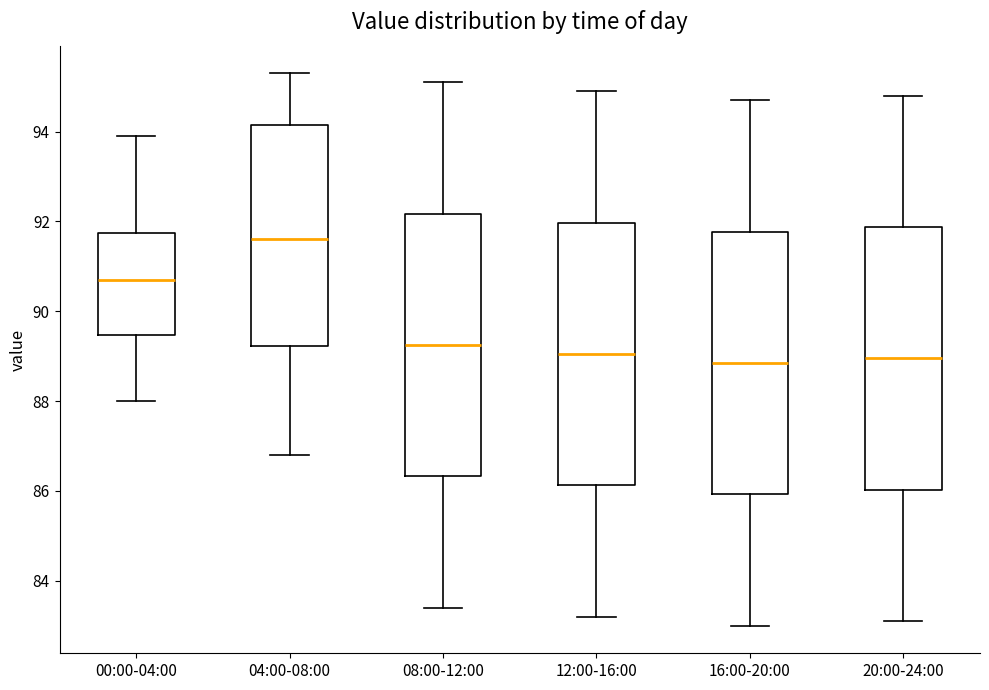

Reading left to right, read every box against the y-axis: the position of its median line, the range the box covers, and the ends of its whiskers. The values are not printed on the chart, so give them approximately, as read against the axis.

00:00-04:00: median 90.8, box 89.4 to 91.8, whiskers 88.0 to 94.0
04:00-08:00: median 91.6, box 89.2 to 94.2, whiskers 86.8 to 95.4
08:00-12:00: median 89.2, box 86.4 to 92.2, whiskers 83.4 to 95.2
12:00-16:00: median 89.0, box 86.2 to 92.0, whiskers 83.2 to 95.0
16:00-20:00: median 88.8, box 86.0 to 91.8, whiskers 83.0 to 94.8
20:00-24:00: median 89.0, box 86.0 to 91.8, whiskers 83.2 to 94.8